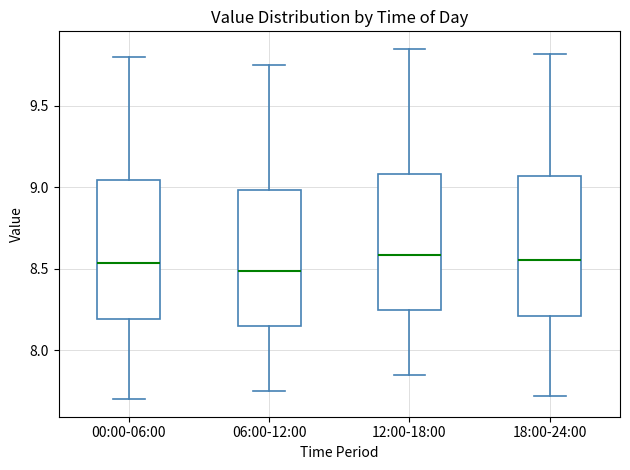

Where does the upper whisker of the box for 18:00-24:00 end on the y-axis? The values are not printed on the chart, so give them approximately, as read against the axis.

9.80